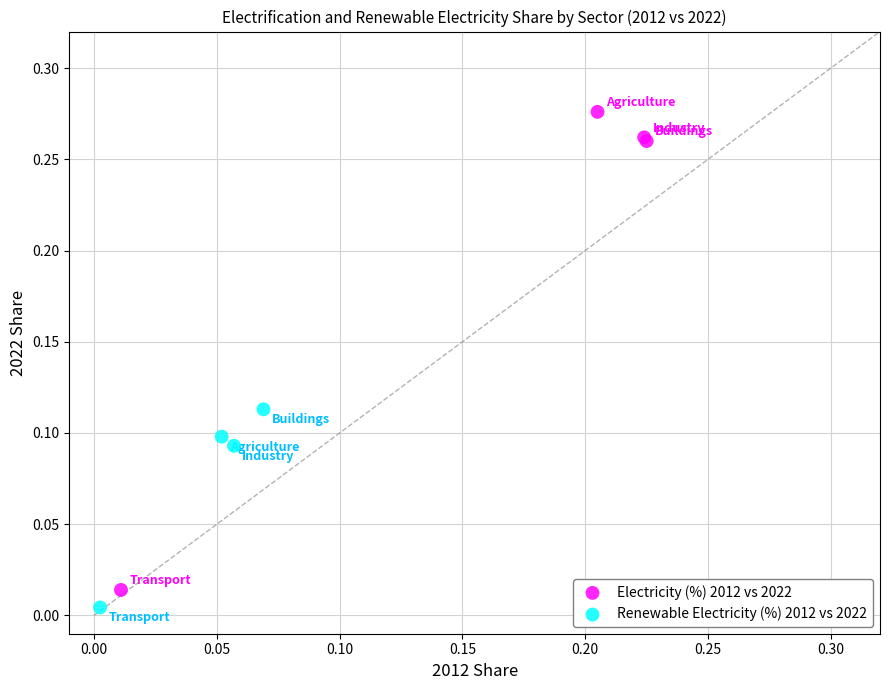

Which series reaches the maximum Y coordinate?

Electricity (%) 2012 vs 2022